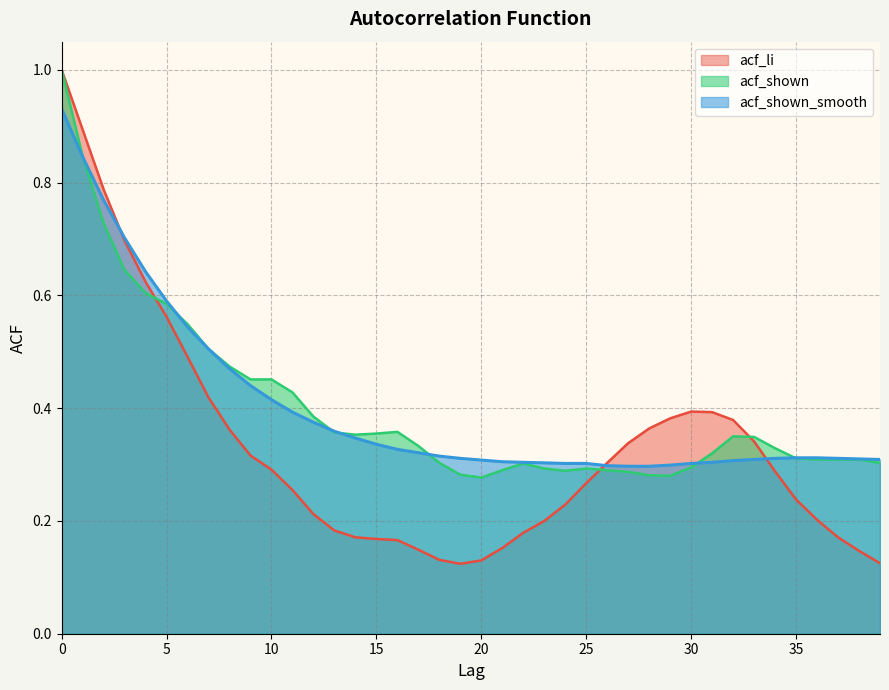

What is the sum of the acf_li values at 33 and 8?

0.7